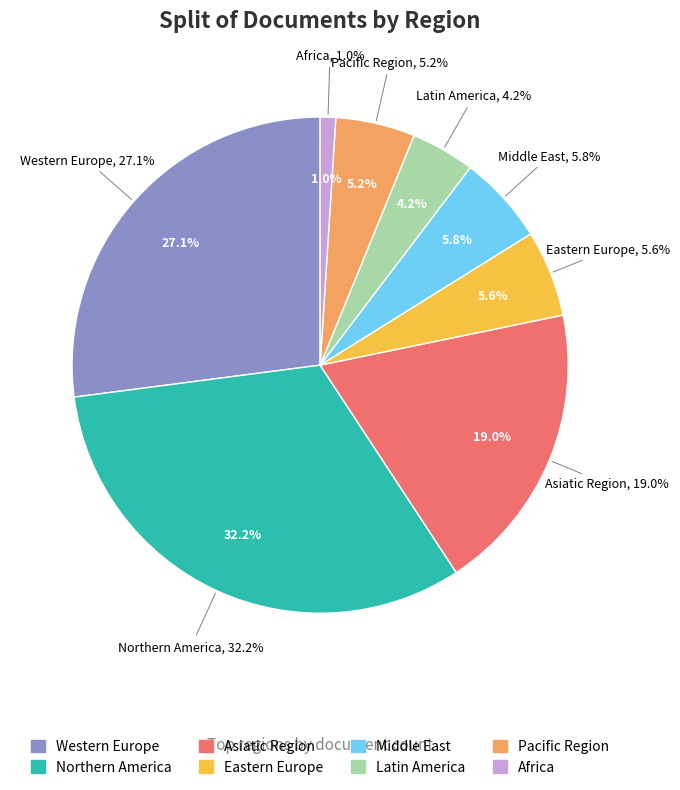

Does Asiatic Region represent more than half of the total?

No